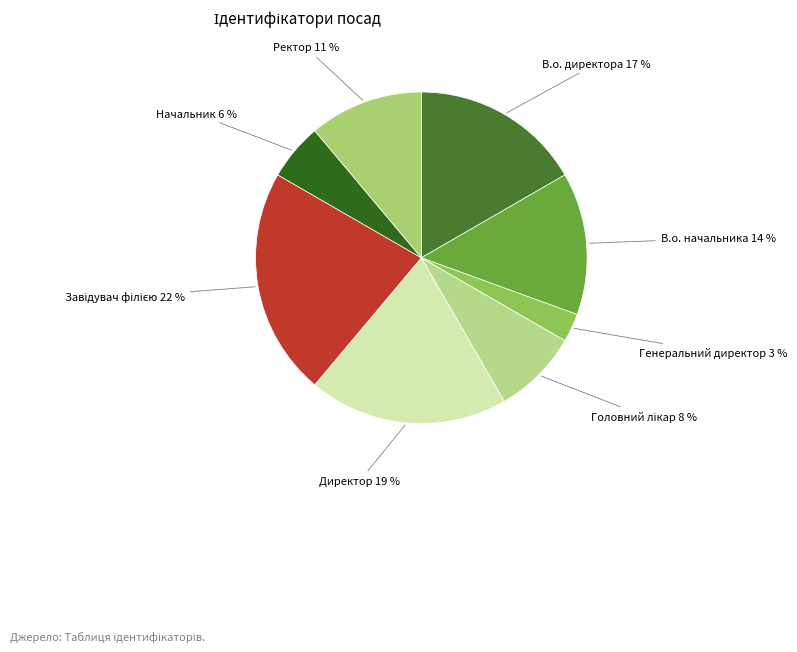

What percentage is the В.о. начальника slice, to the nearest percent?

14%